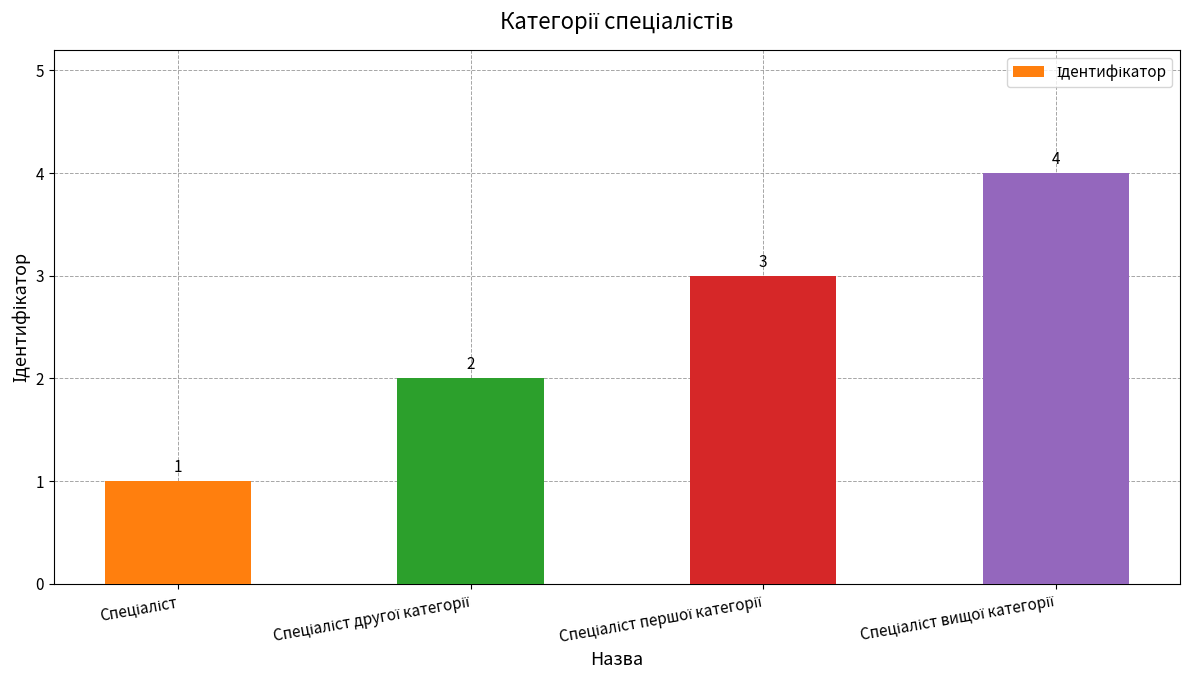

What is the maximum value shown in the chart?

4